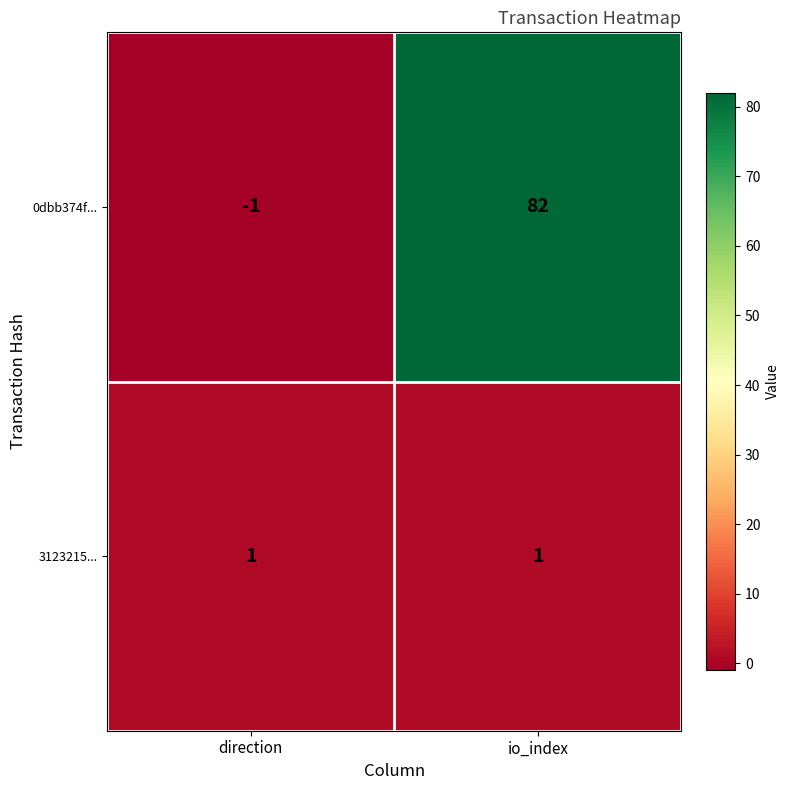

The value of 3123215... at io_index is 1. True or false?

True